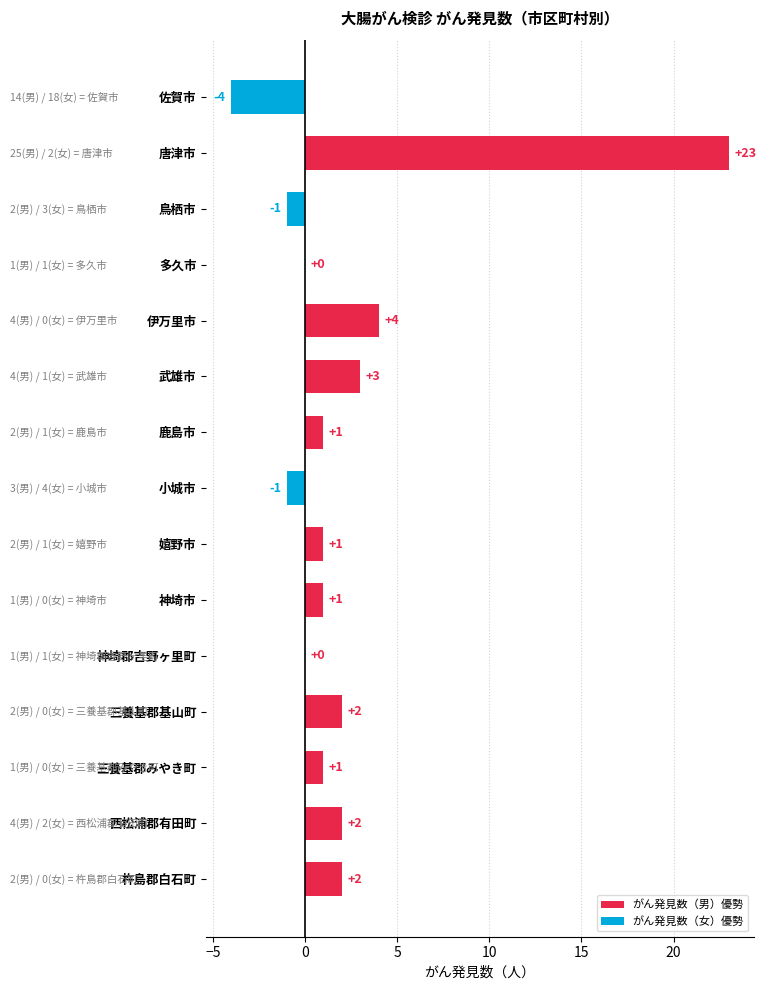

At which label is the value closest to 9?

伊万里市